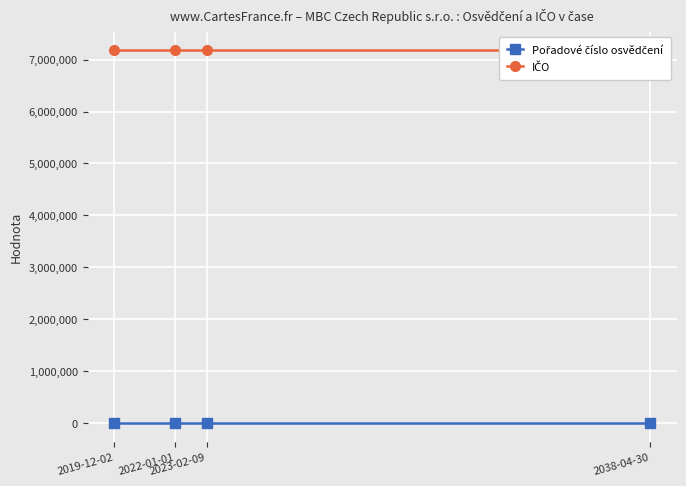

Reading left to right, what are all the values shown in this chart?

Pořadové číslo osvědčení: 4613	4613	4613	4613
IČO: 7178891	7178891	7178891	7178891